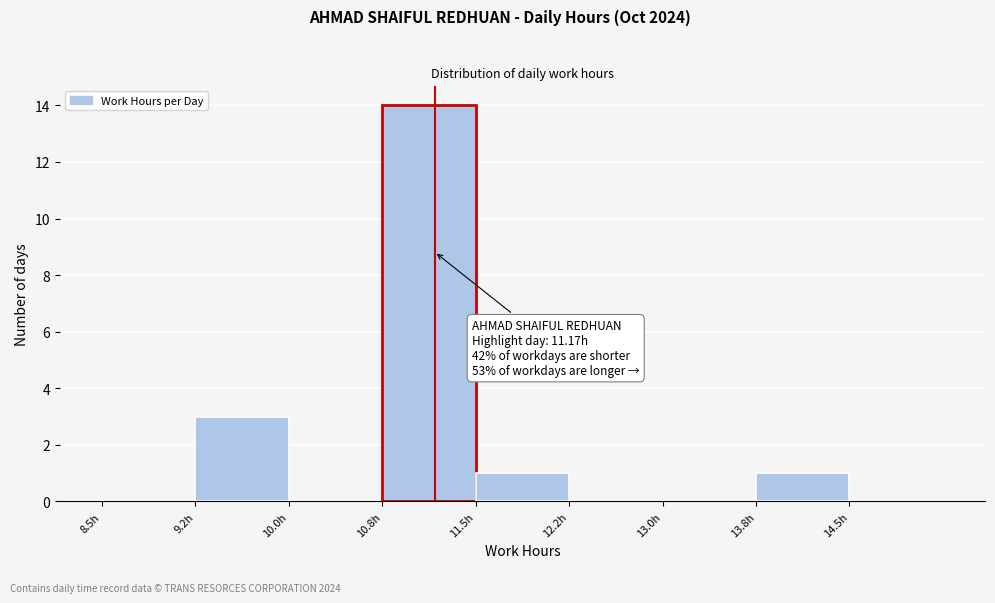

Which range on the x-axis has the tallest bar?

10.75 to 11.50